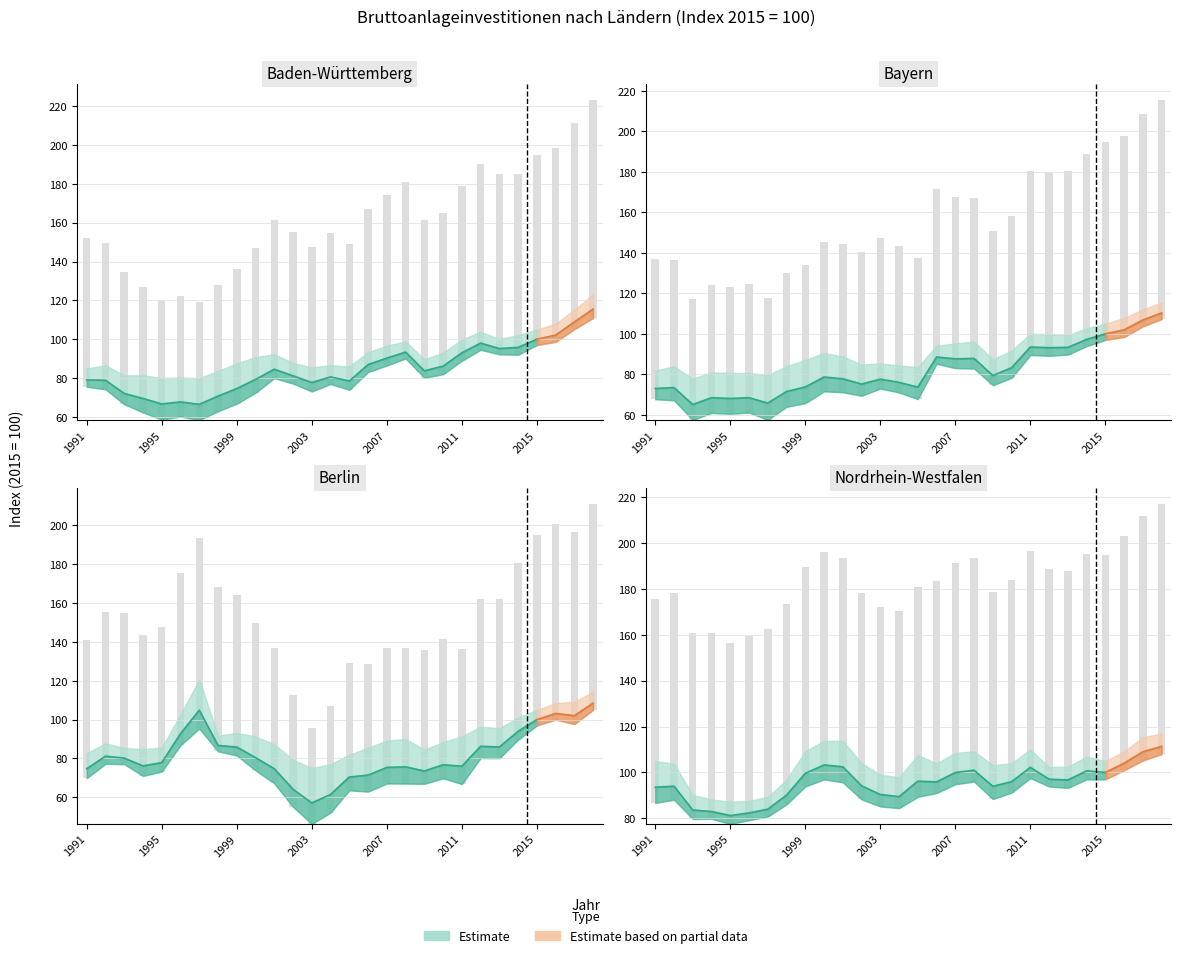

What is the average value of the Baden-Württemberg series?

81.4